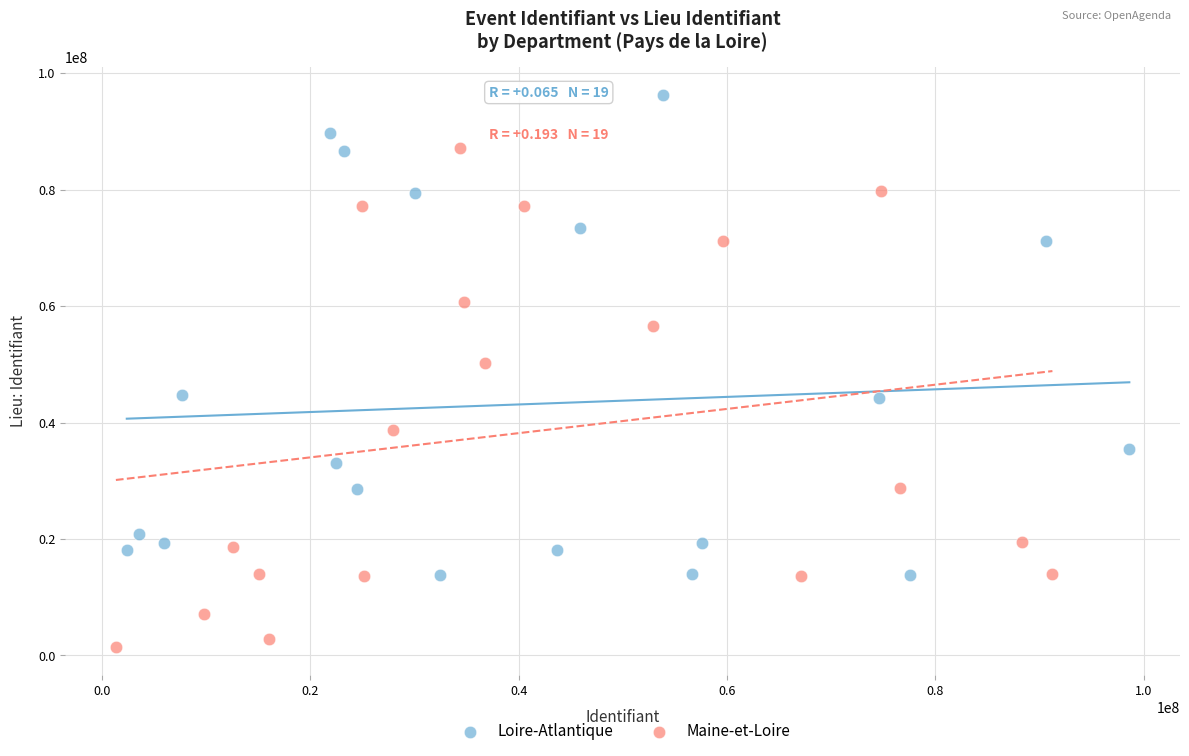

Which series contains the highest Y value?

Loire-Atlantique